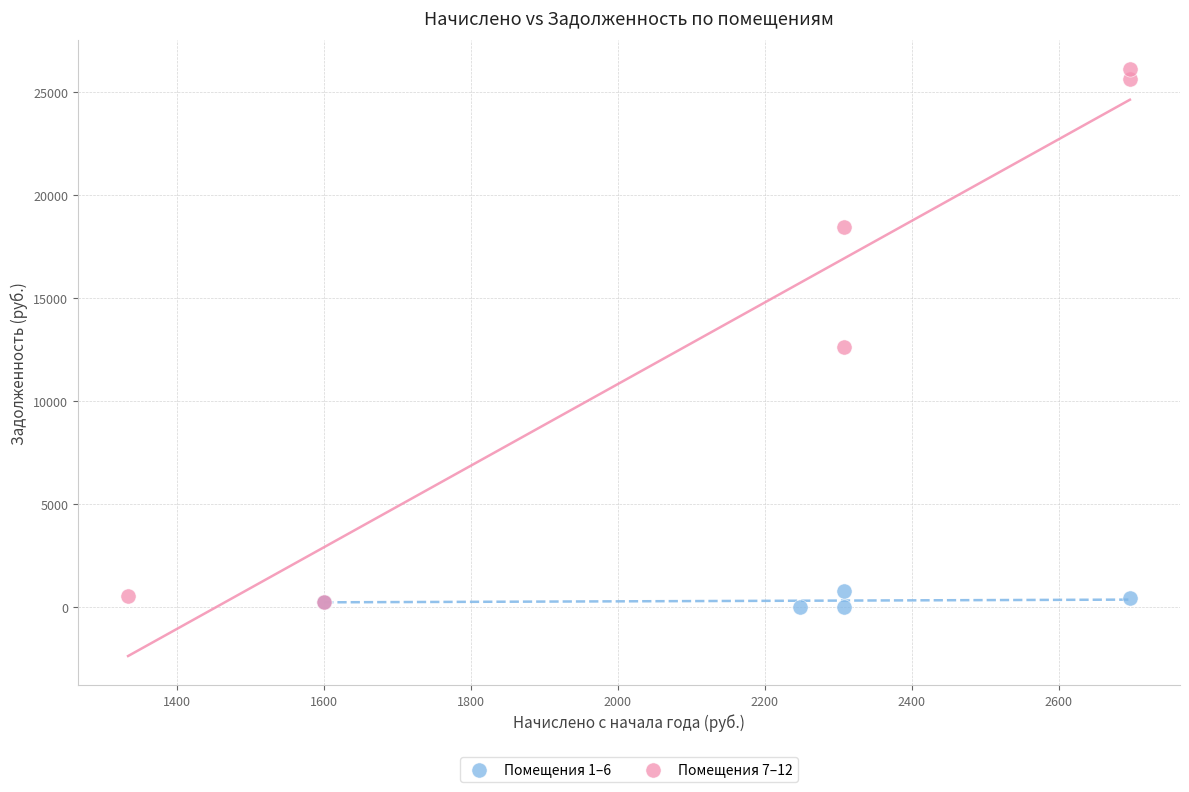

Which series contains the lowest Y value?

Помещения 1–6